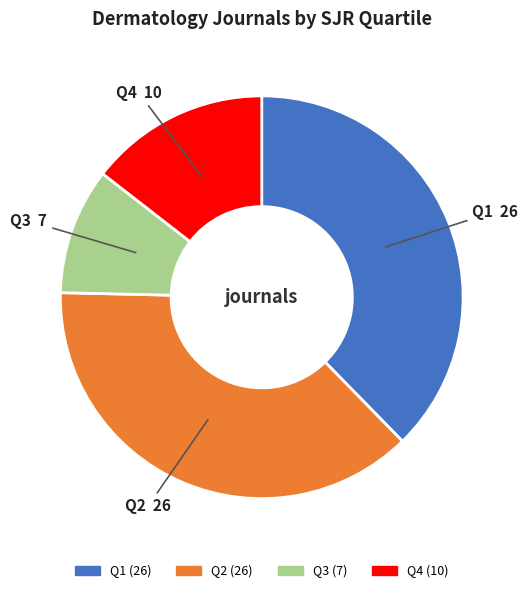

Which slice is the smallest?

Q3